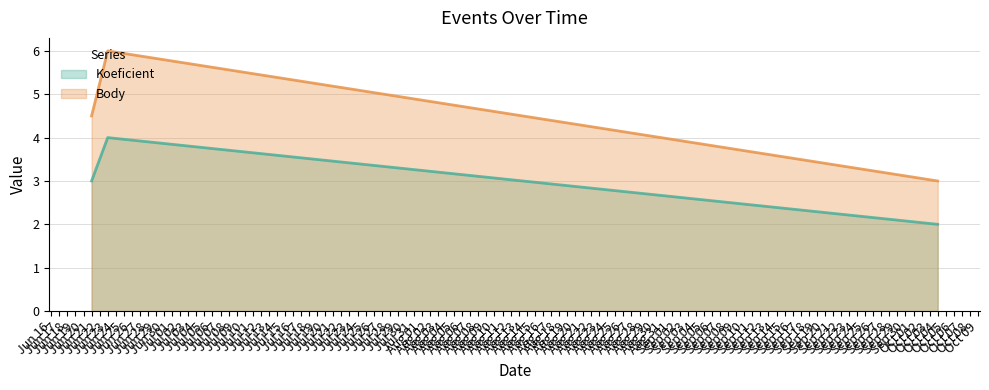

What is the approximate value of Koeficient at Jun 23?

4.0